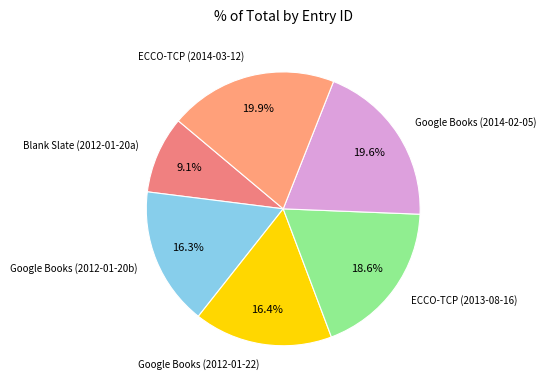

What percentage is NOT represented by Google Books (2012-01-20b)?

83.7%